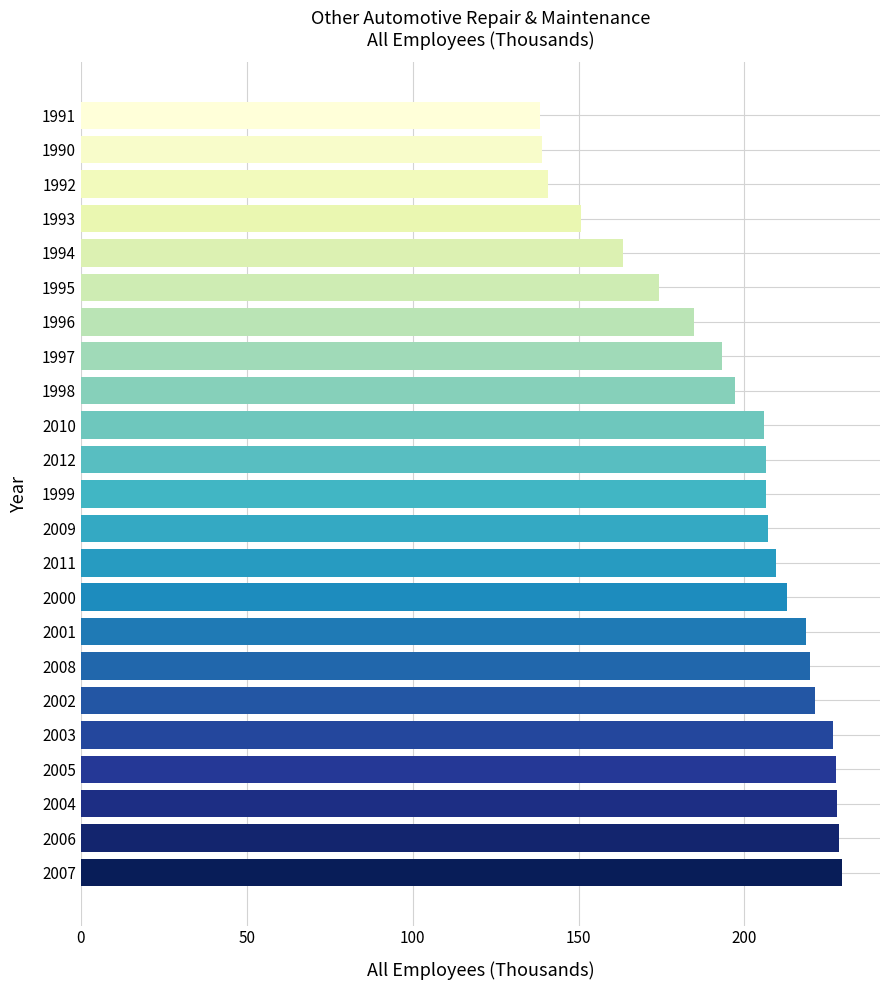

What is the change in value from 2006 to 2009?

-21.6